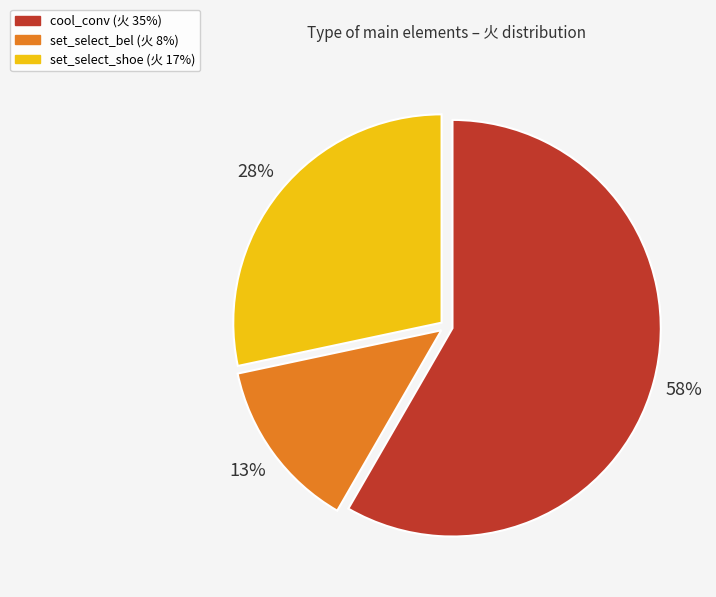

True or false: set_select_bel accounts for 13% of the total.

True